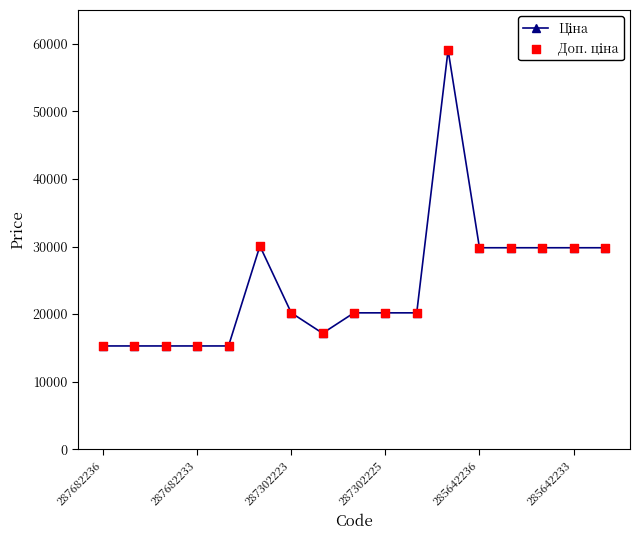

What is the value of the 6th point from the left?

30077.8